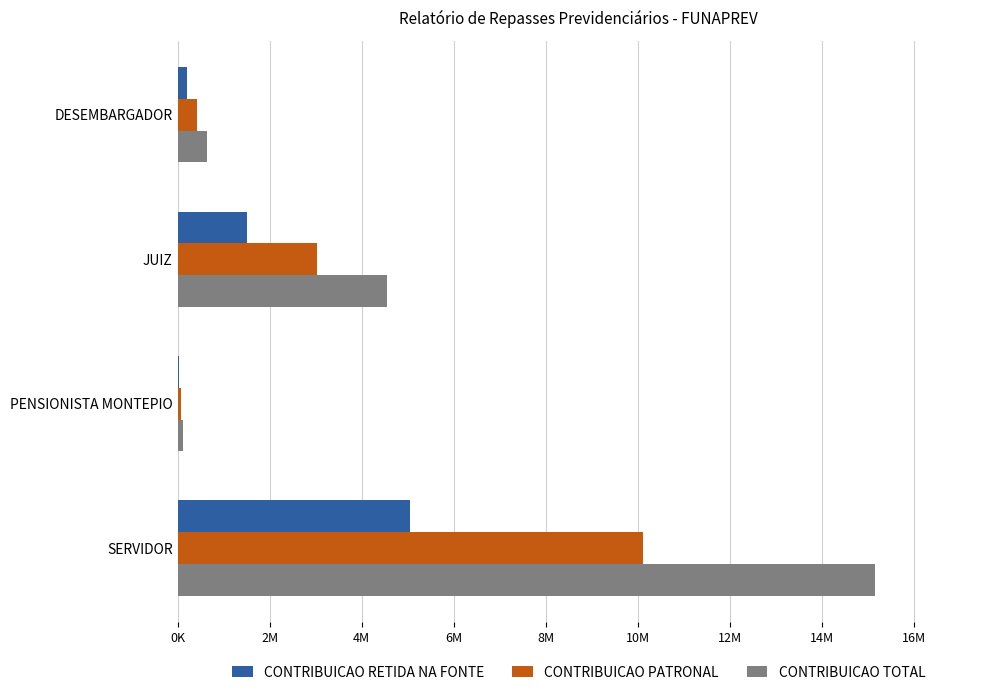

What is the difference between the maximum and second lowest values in the CONTRIBUICAO RETIDA NA FONTE series?

4841021.6